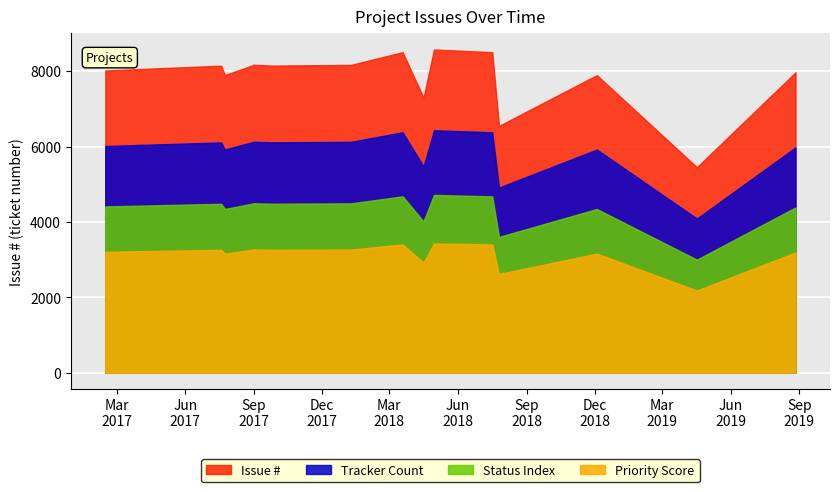

Does the chart display data point markers on the line(s)?

No